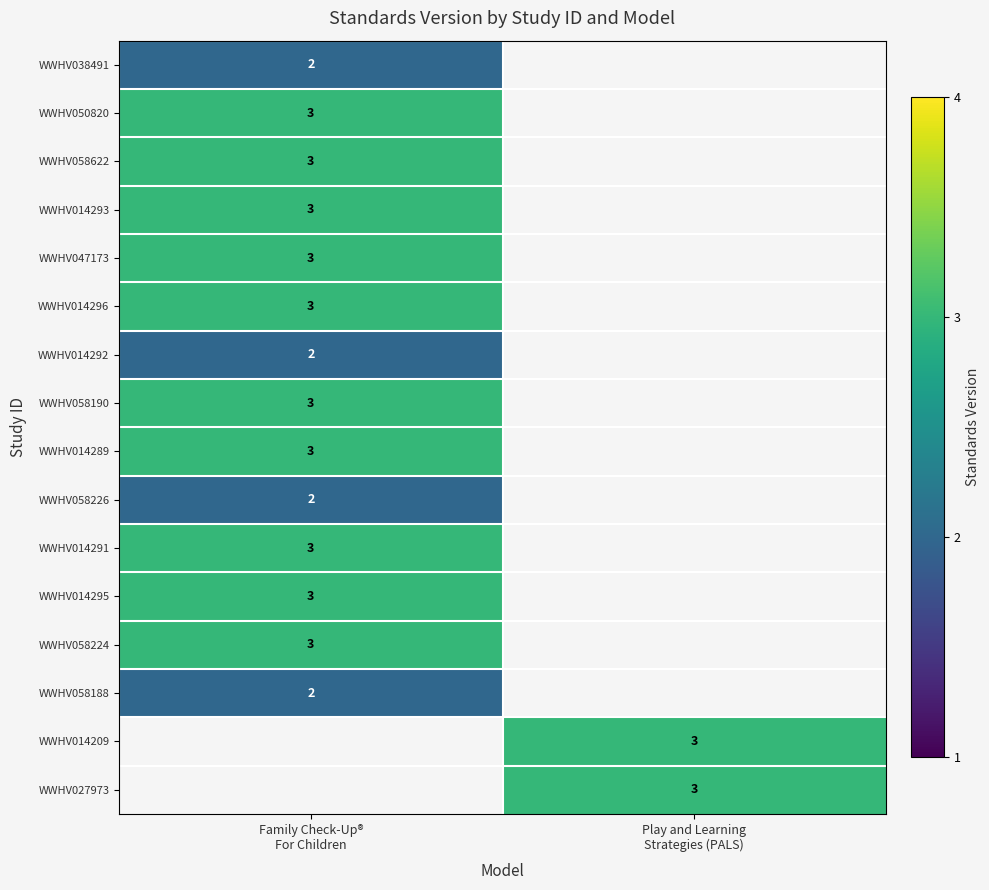

What is the smallest value displayed?

2.0